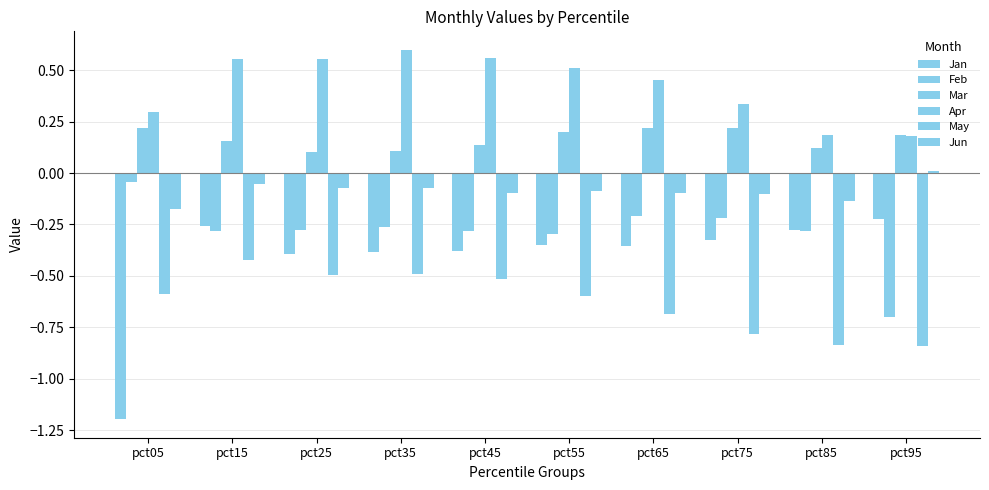

Which series changed the most between pct55 and pct75?

May